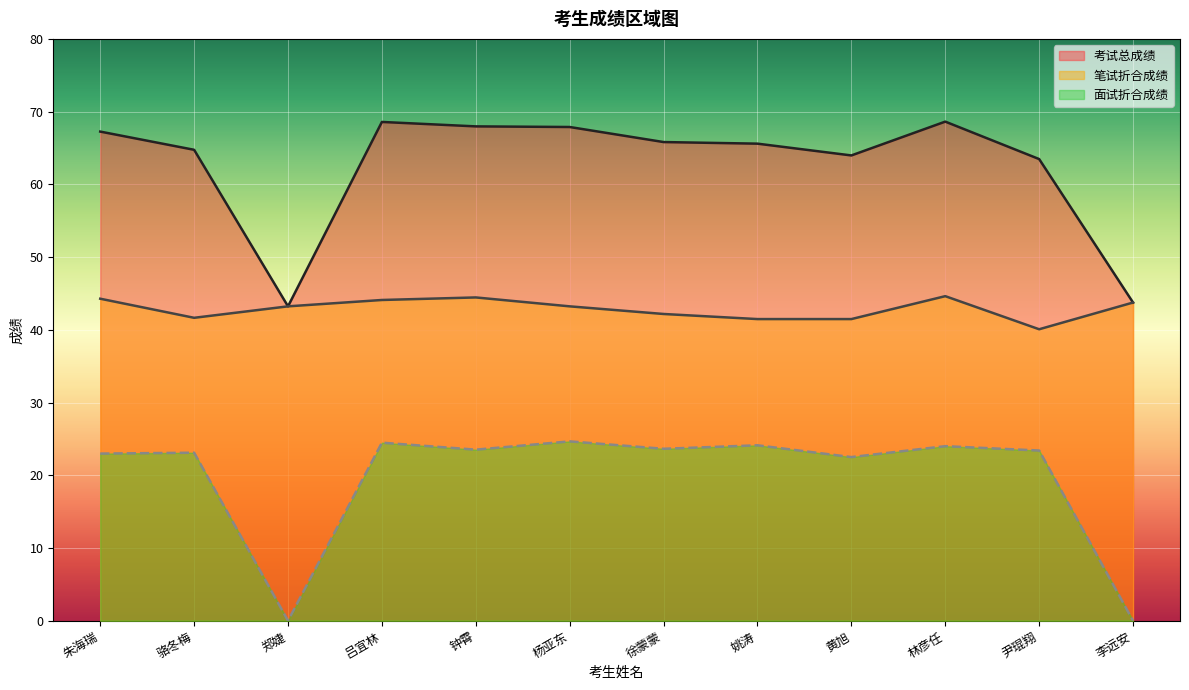

True or false: 笔试折合成绩 and 面试折合成绩 cross at least once.

False